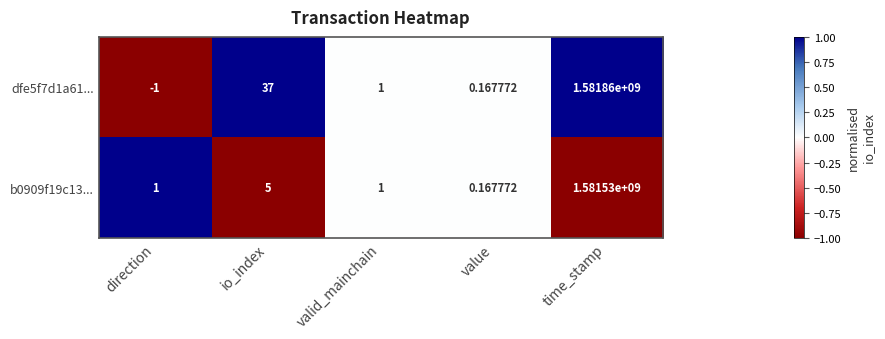

Where is b0909f19c13... nearest to the value 790765000?

io_index